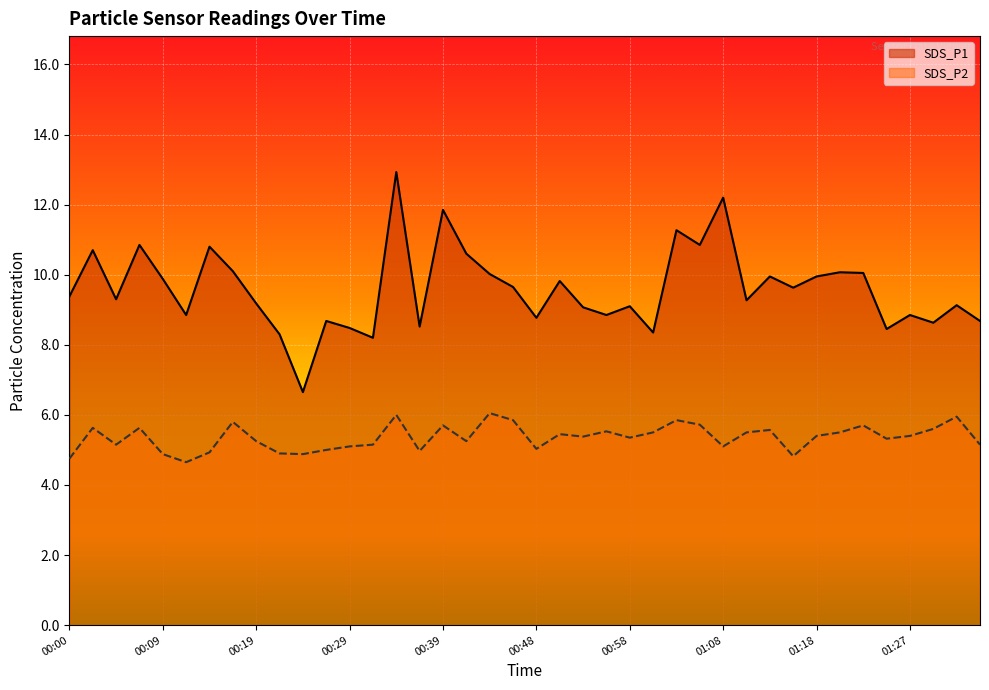

Does the chart display data point markers on the line(s)?

No